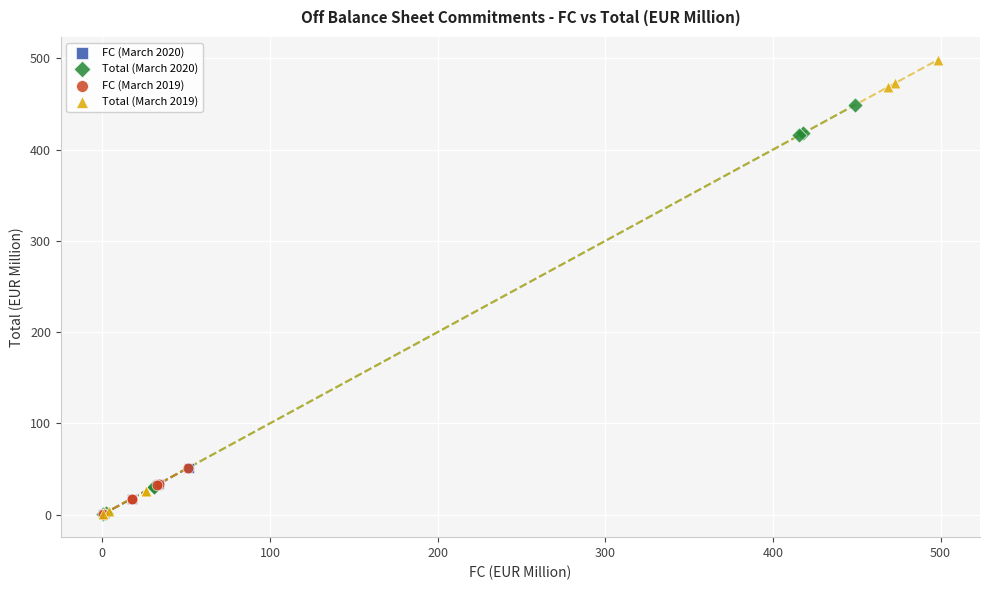

Which series has the widest spread of Y values?

Total (March 2019)